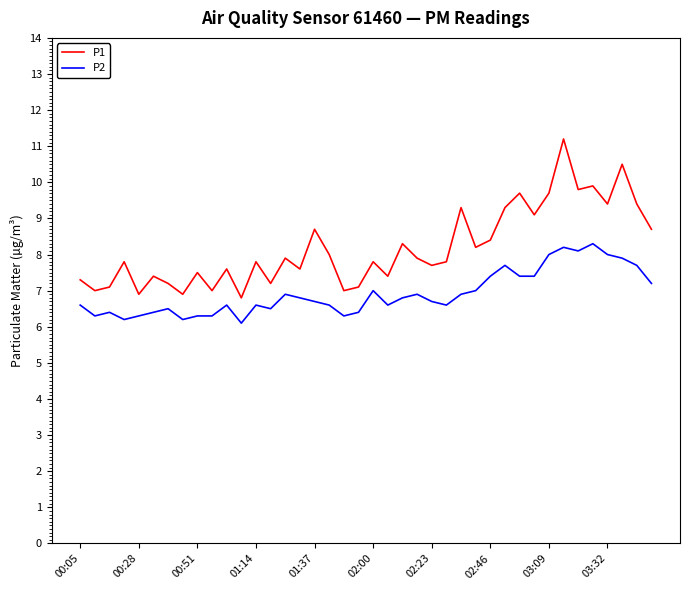

True or false: P1 and P2 cross at least once.

False